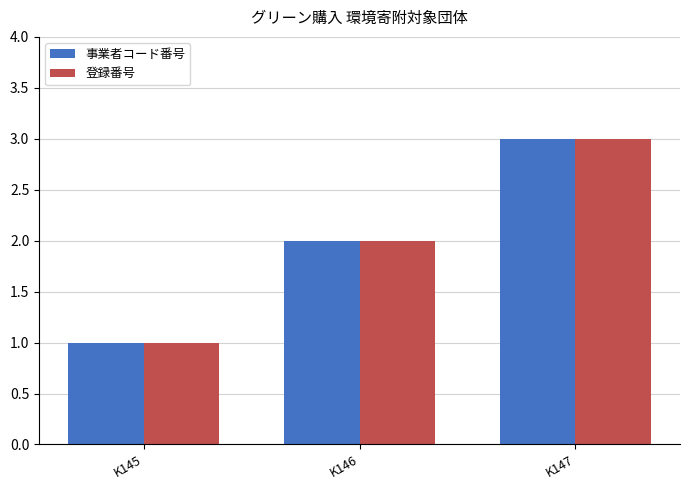

How many 事業者コード番号 values are between 1 and 3?

3